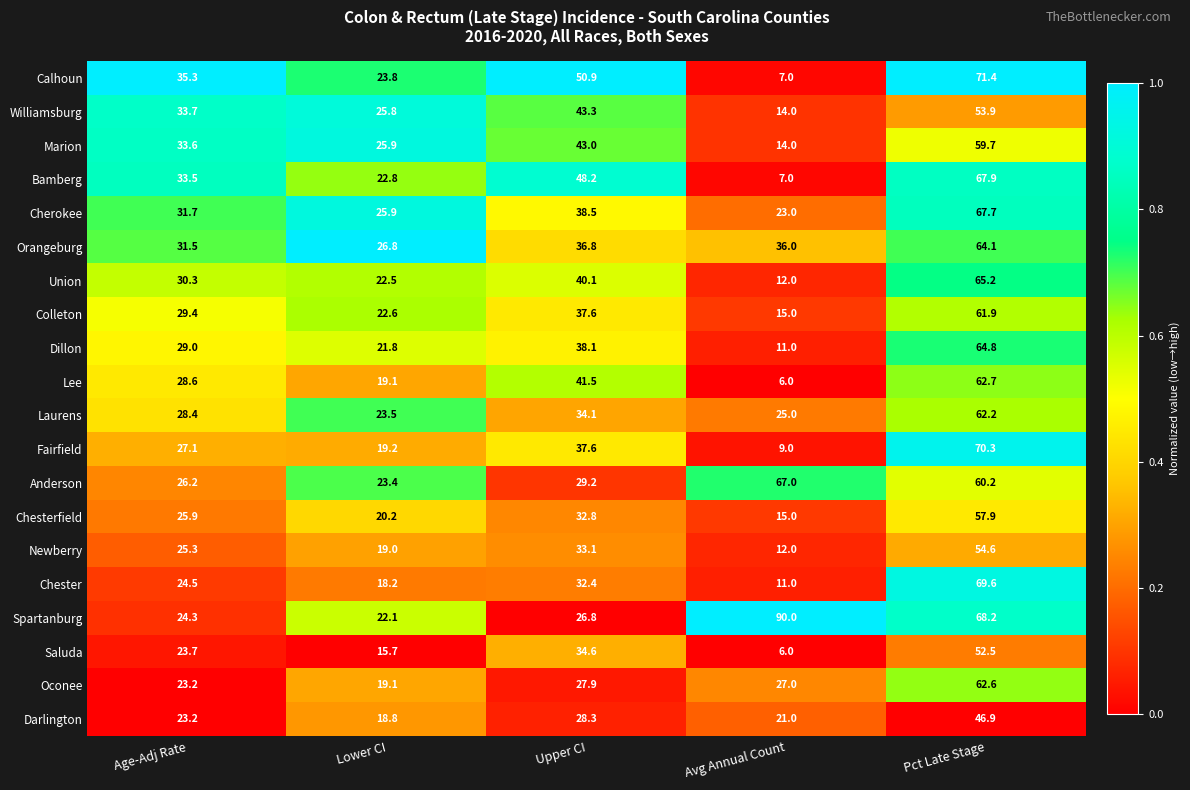

True or false: Union has a value of 91.3 at Pct Late Stage.

False